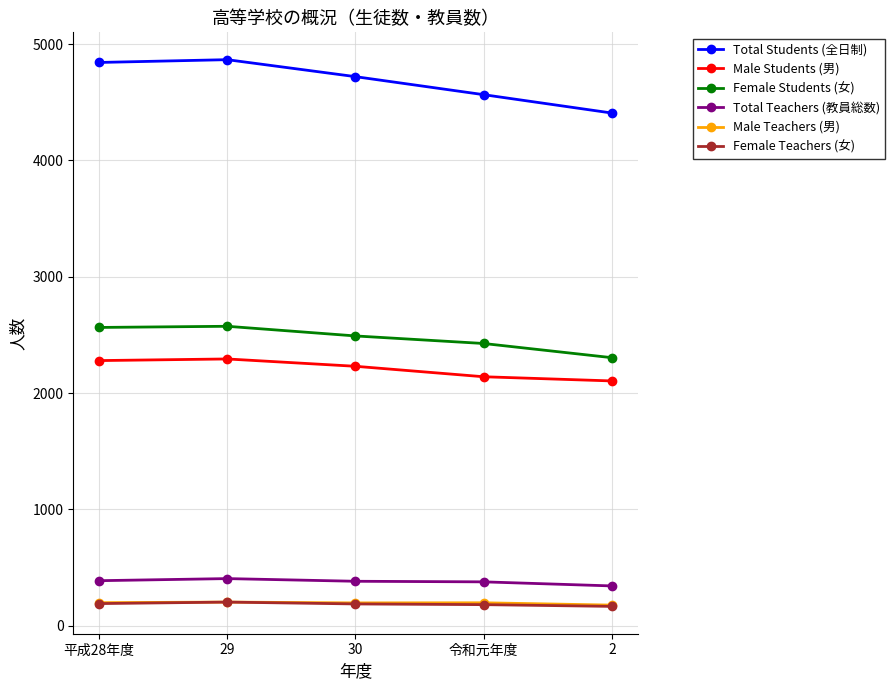

The Male Students (男) series shows 2140 at 令和元年度. True or false?

True